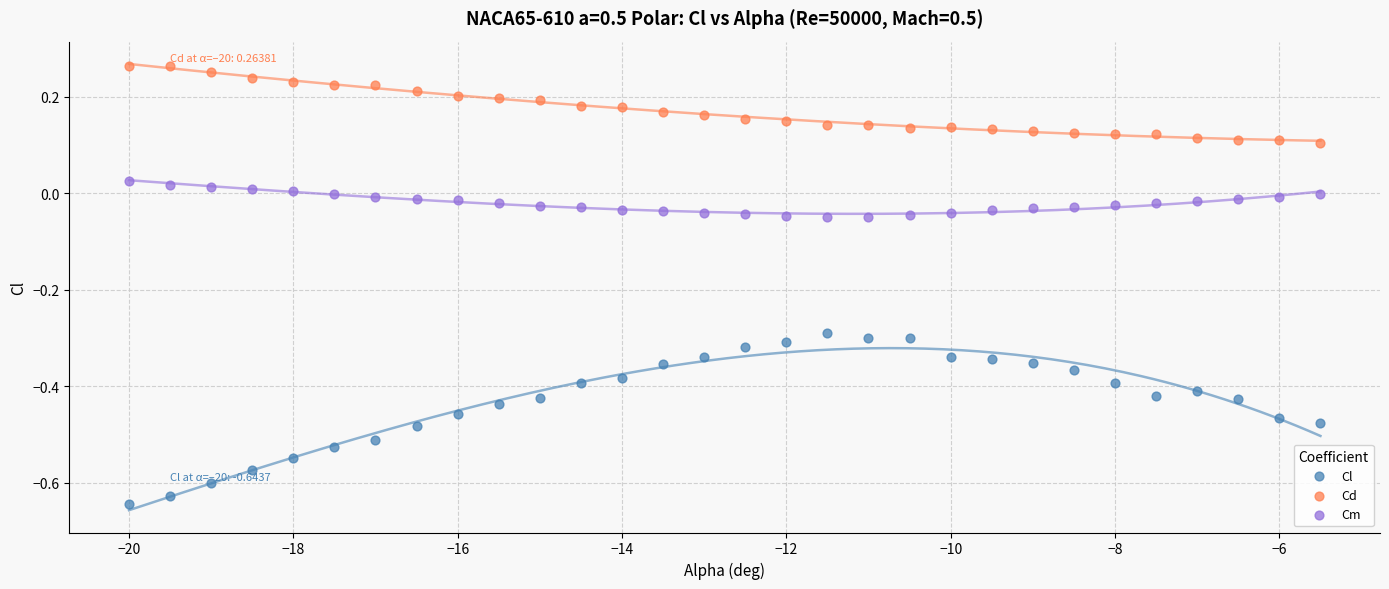

What are all the series names shown in the legend?

Cl, Cd, Cm